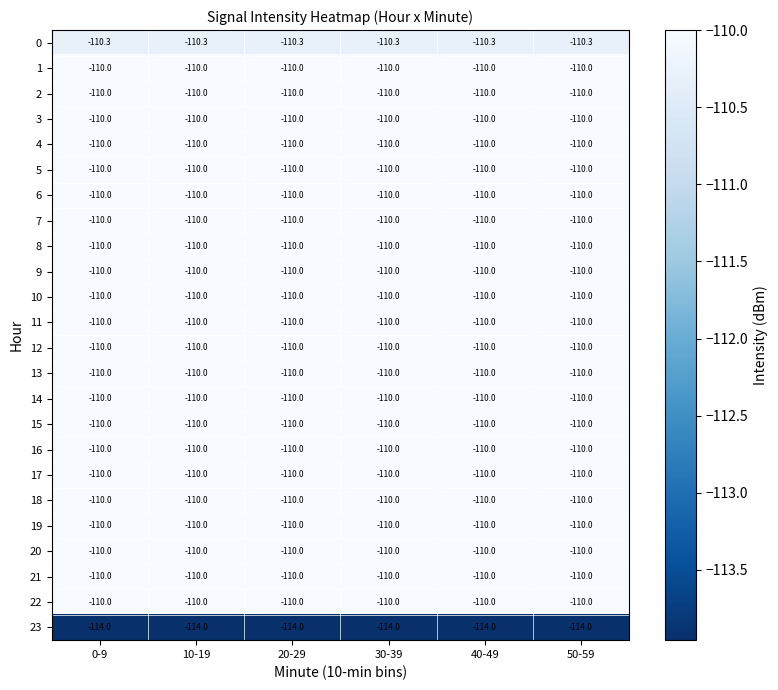

What is the average value of the 9 series?

-110.0